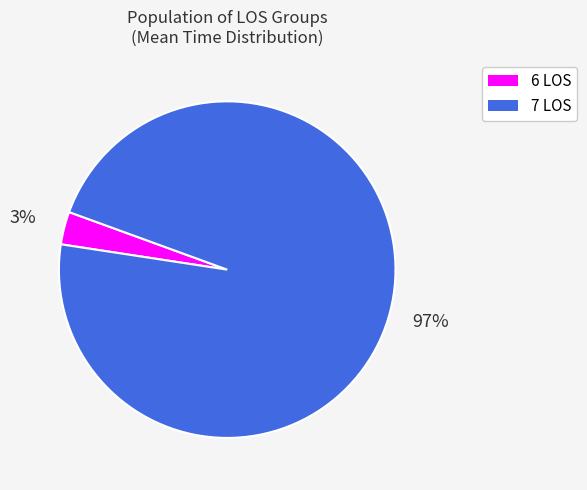

To the nearest percent, what is the difference between the largest and smallest slice percentages?

94%